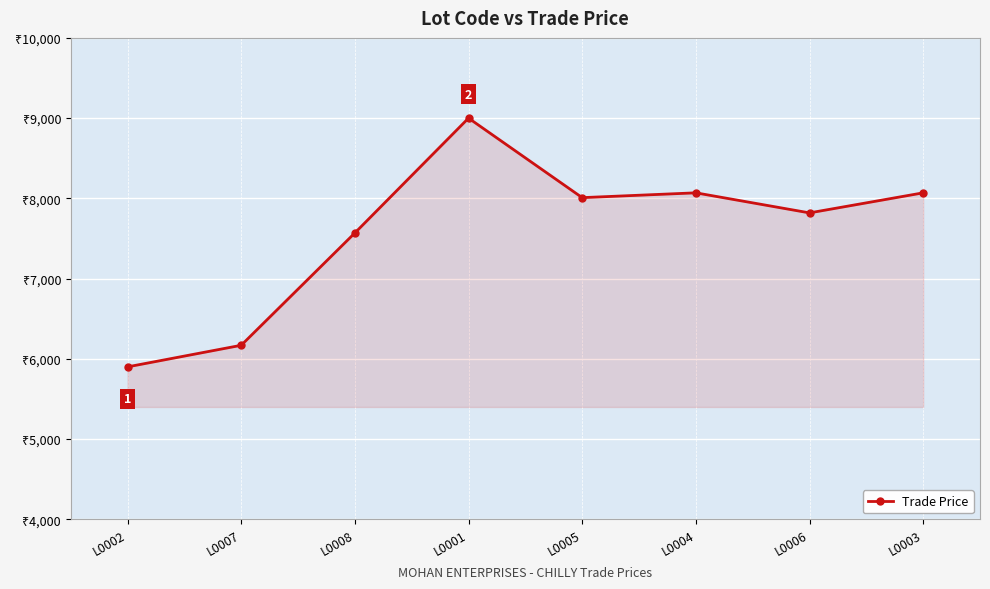

Which has a higher value, L0007 or L0005?

L0005